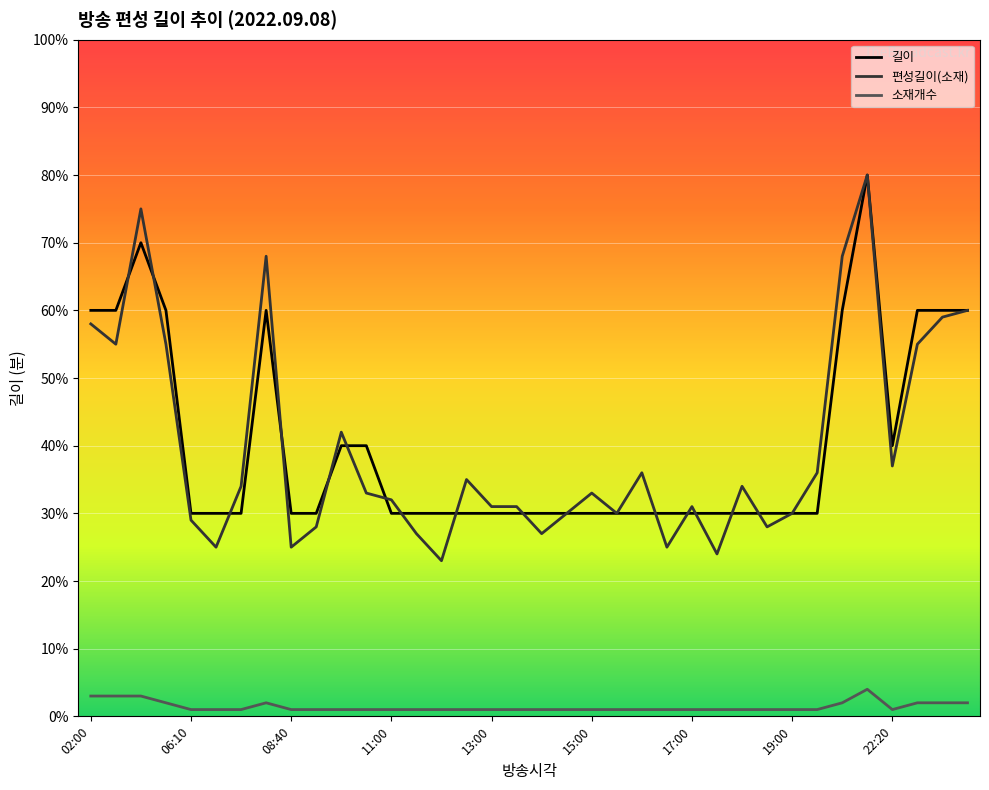

Which series has the widest spread of values?

편성길이(소재)